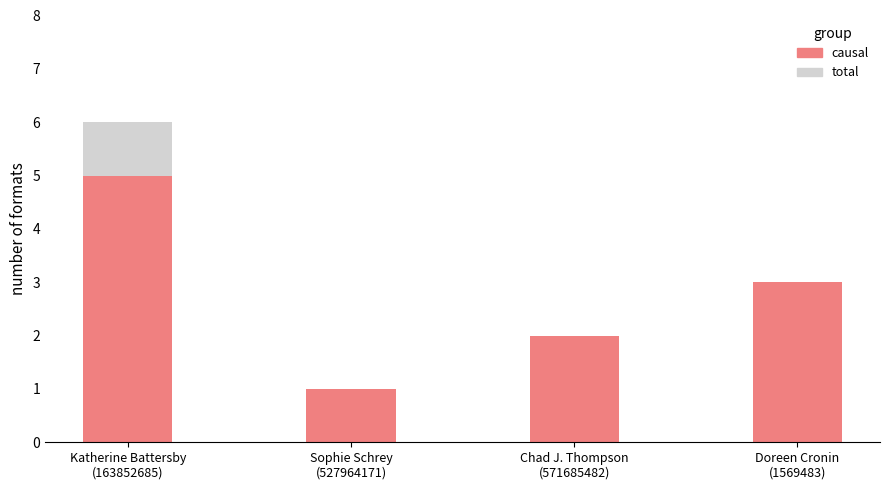

What is the value of the total bar at the 3rd from the left?

2